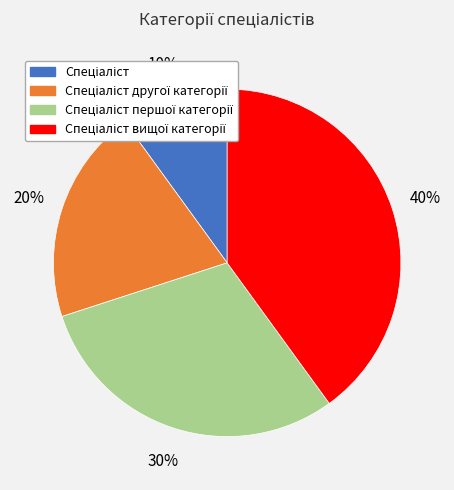

Is there a majority slice in this chart?

No